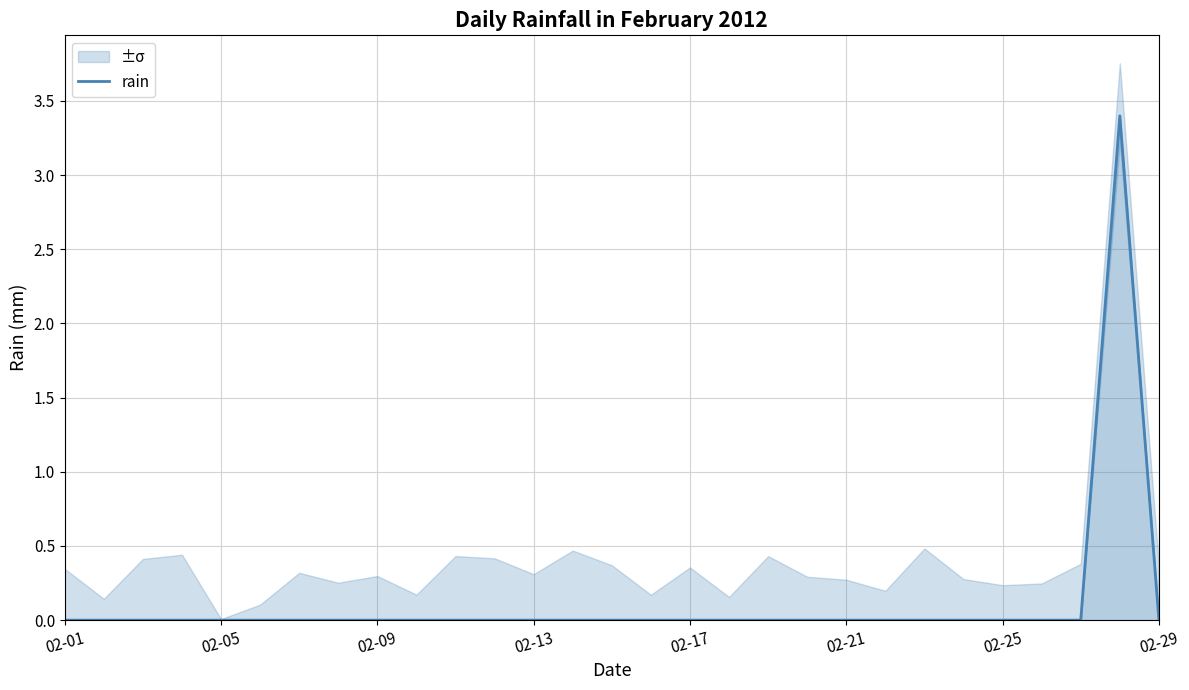

What is the maximum value for rain?

3.4